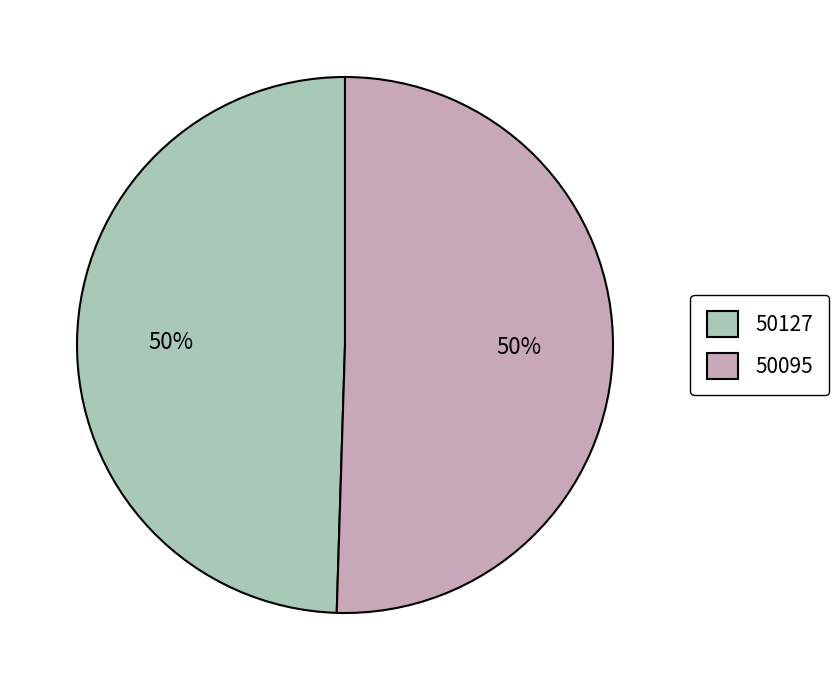

Which slice represents more than half of the pie?

50095